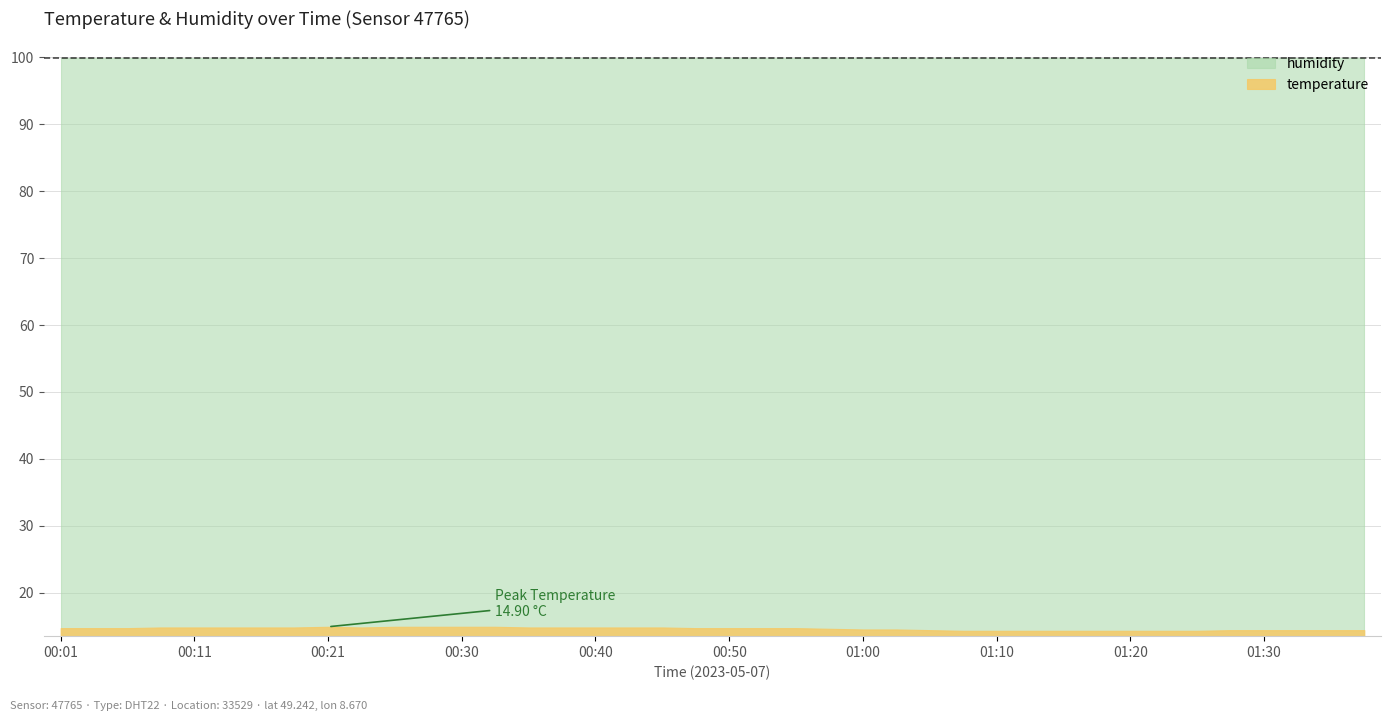

What is the sum of all values?

584.6